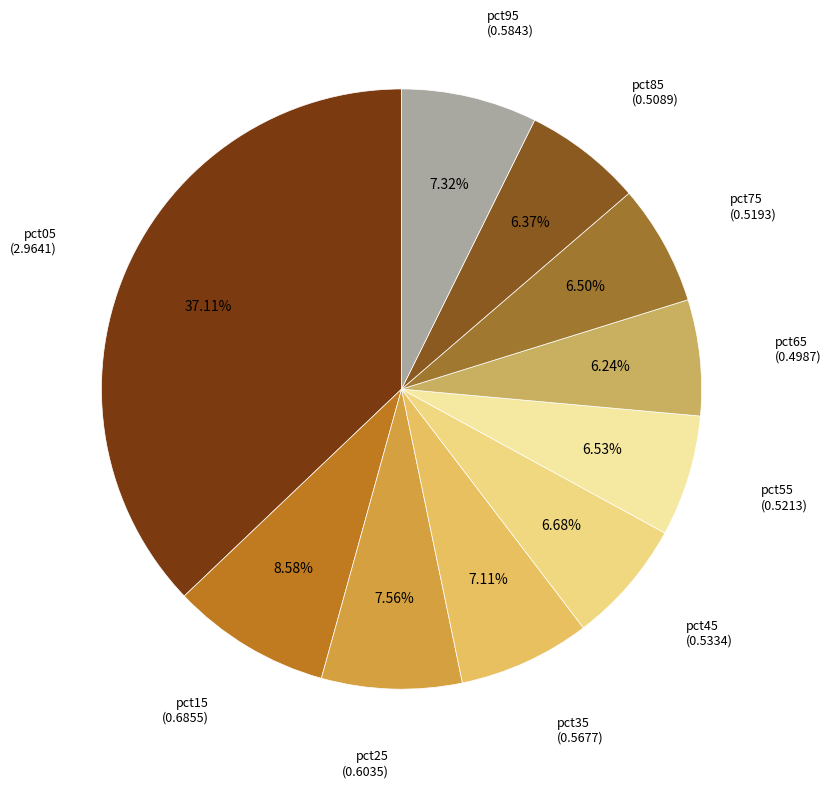

Count the number of slices in the pie.

10